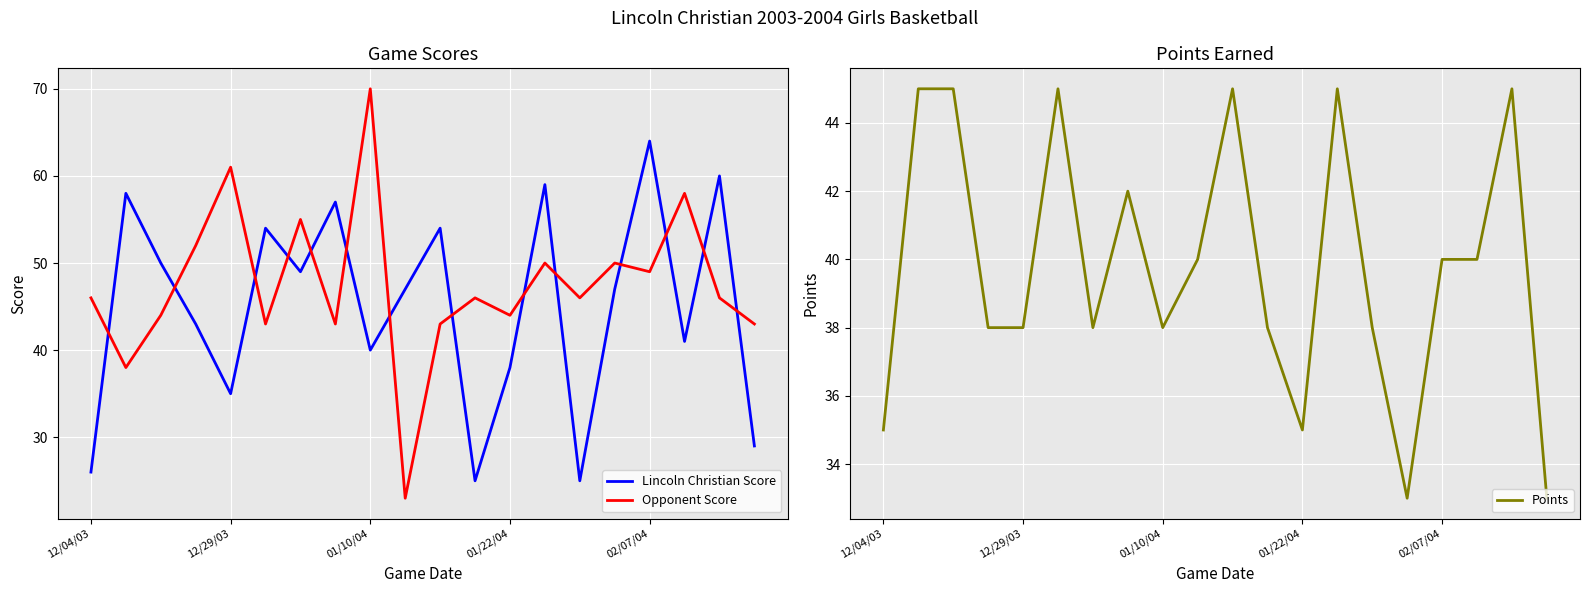

What is the label of the 10th point from the right?

10